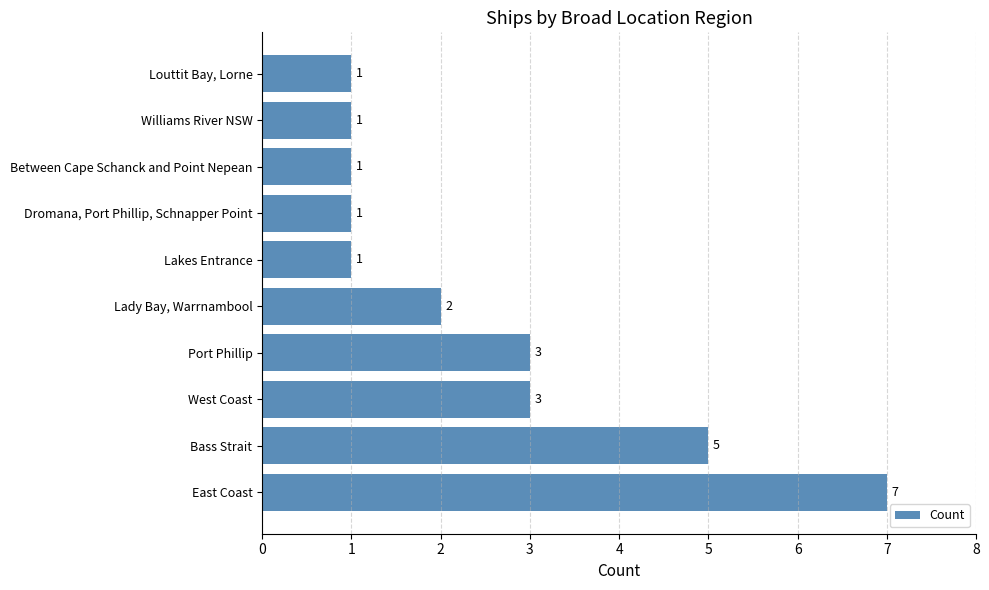

The value at Williams River NSW is 1. True or false?

True